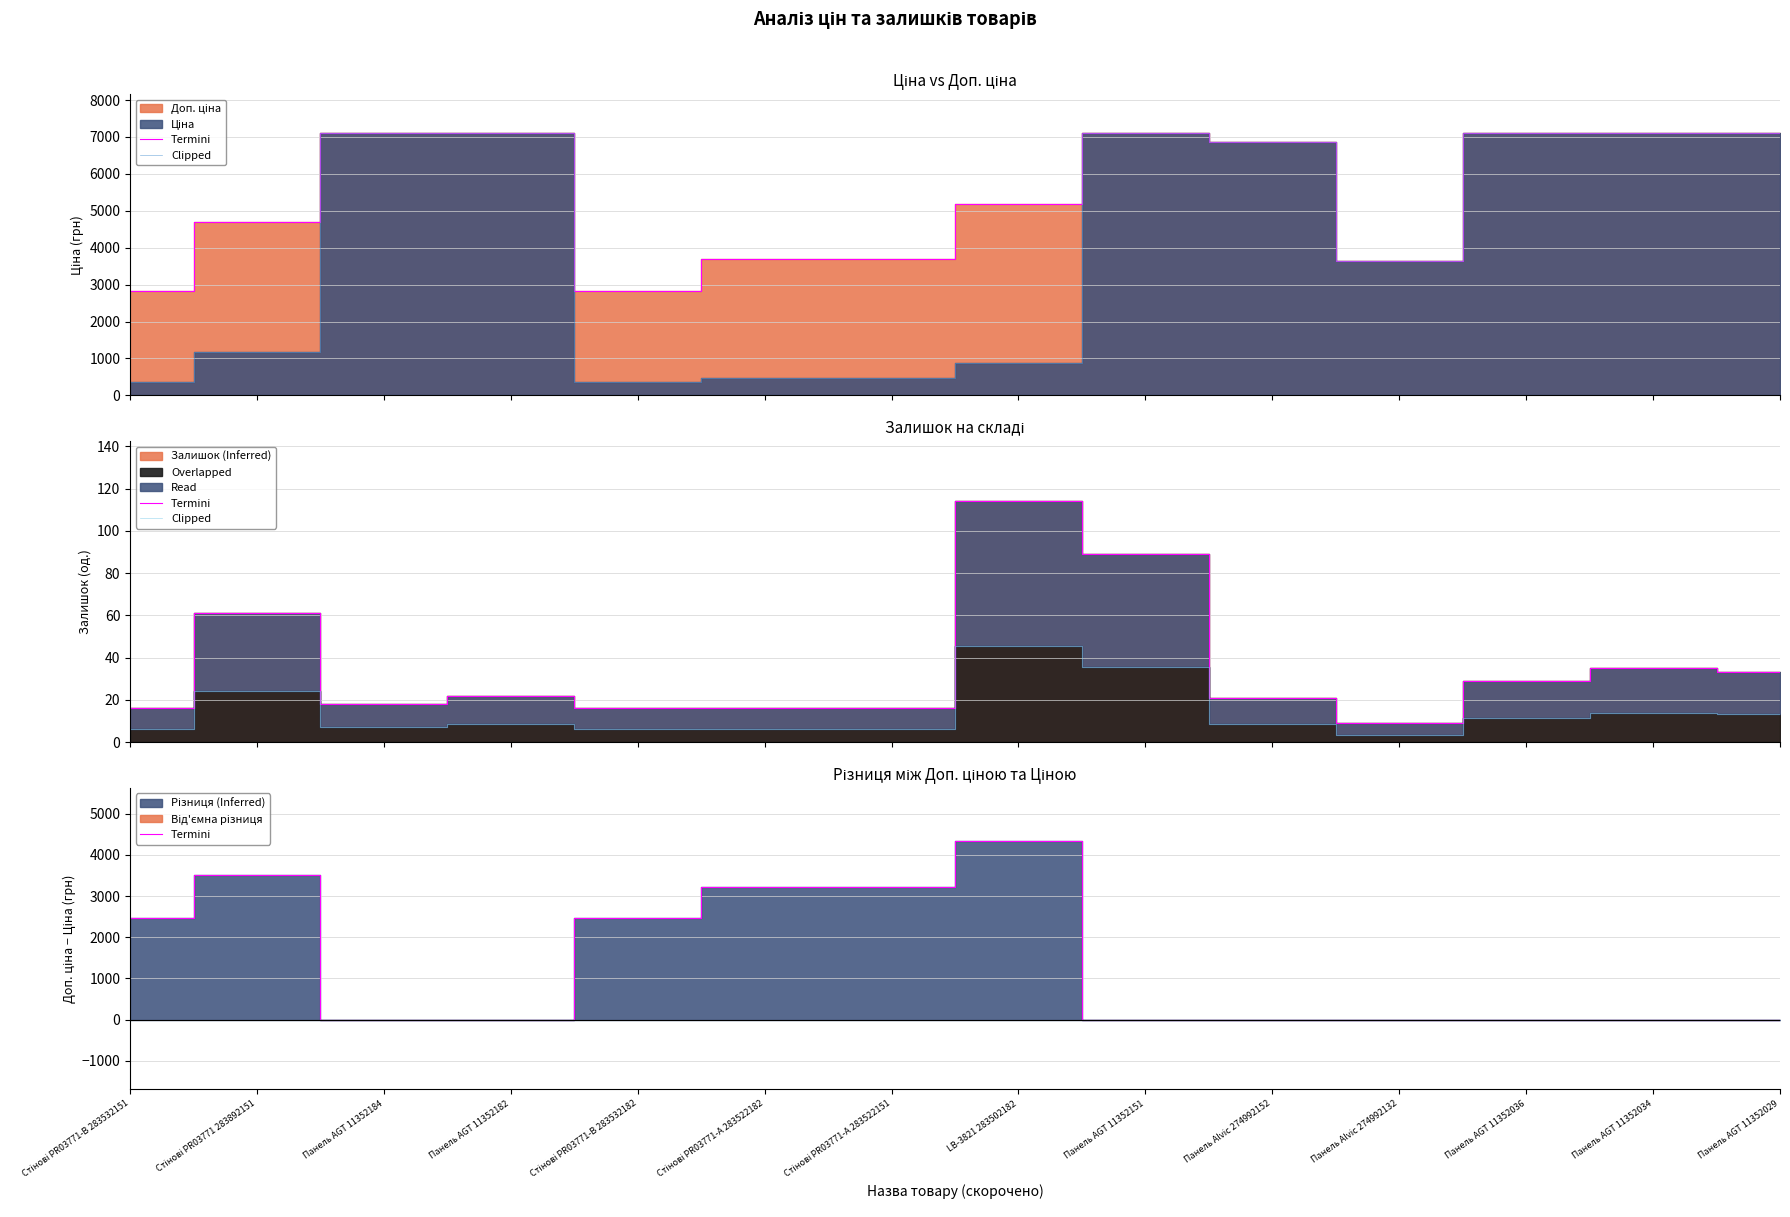

At LB-3821 283502182, list the series in order from smallest to largest.

Clipped, Termini